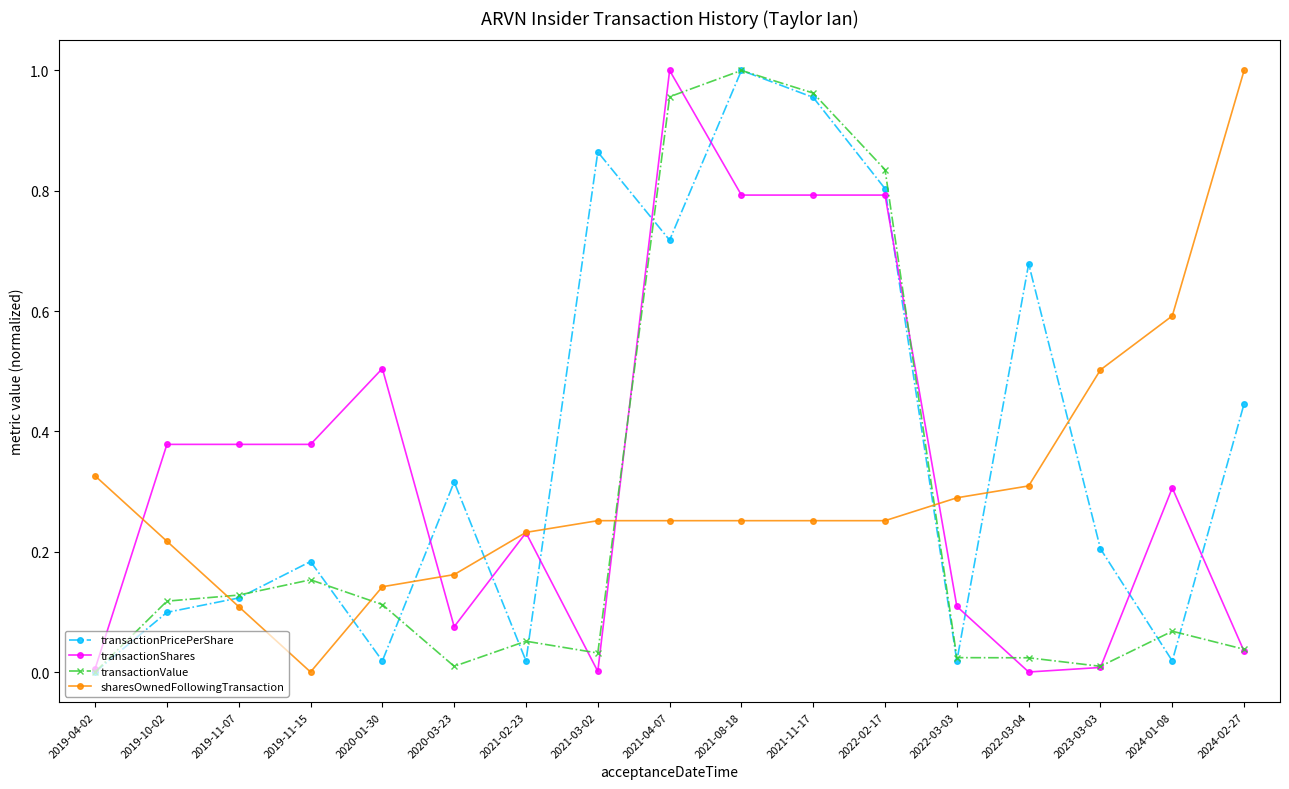

Where is the first local minimum for transactionPricePerShare?

2020-01-30